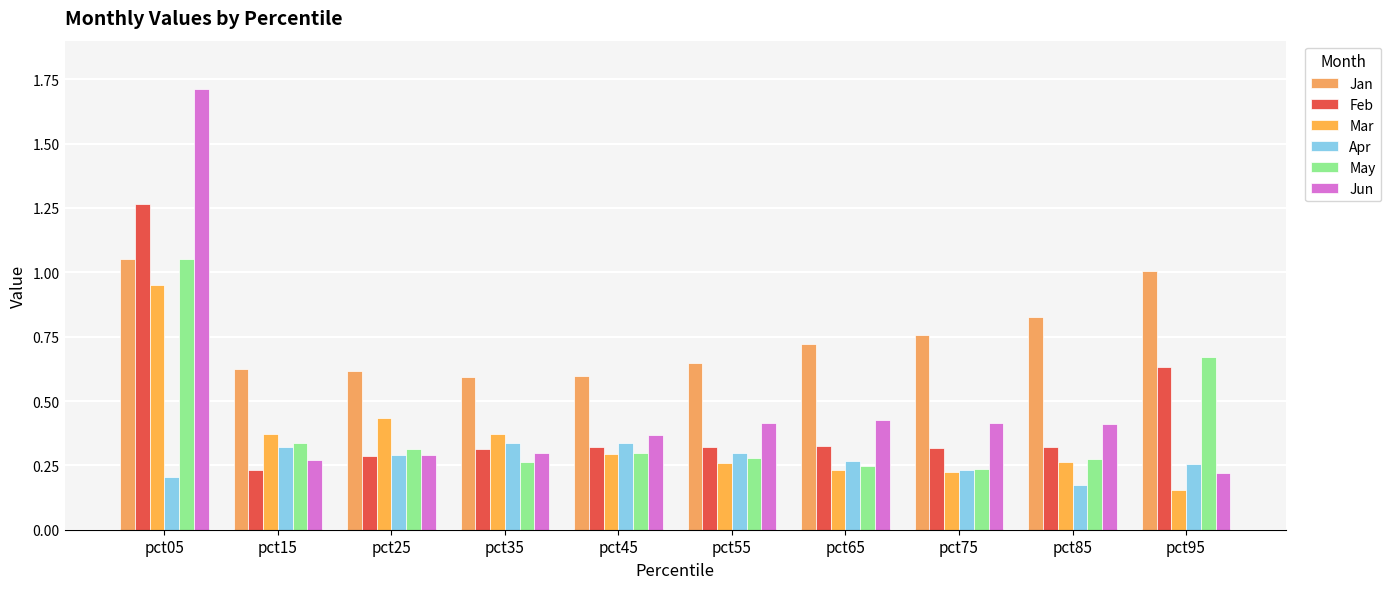

How many groups of bars are there?

10